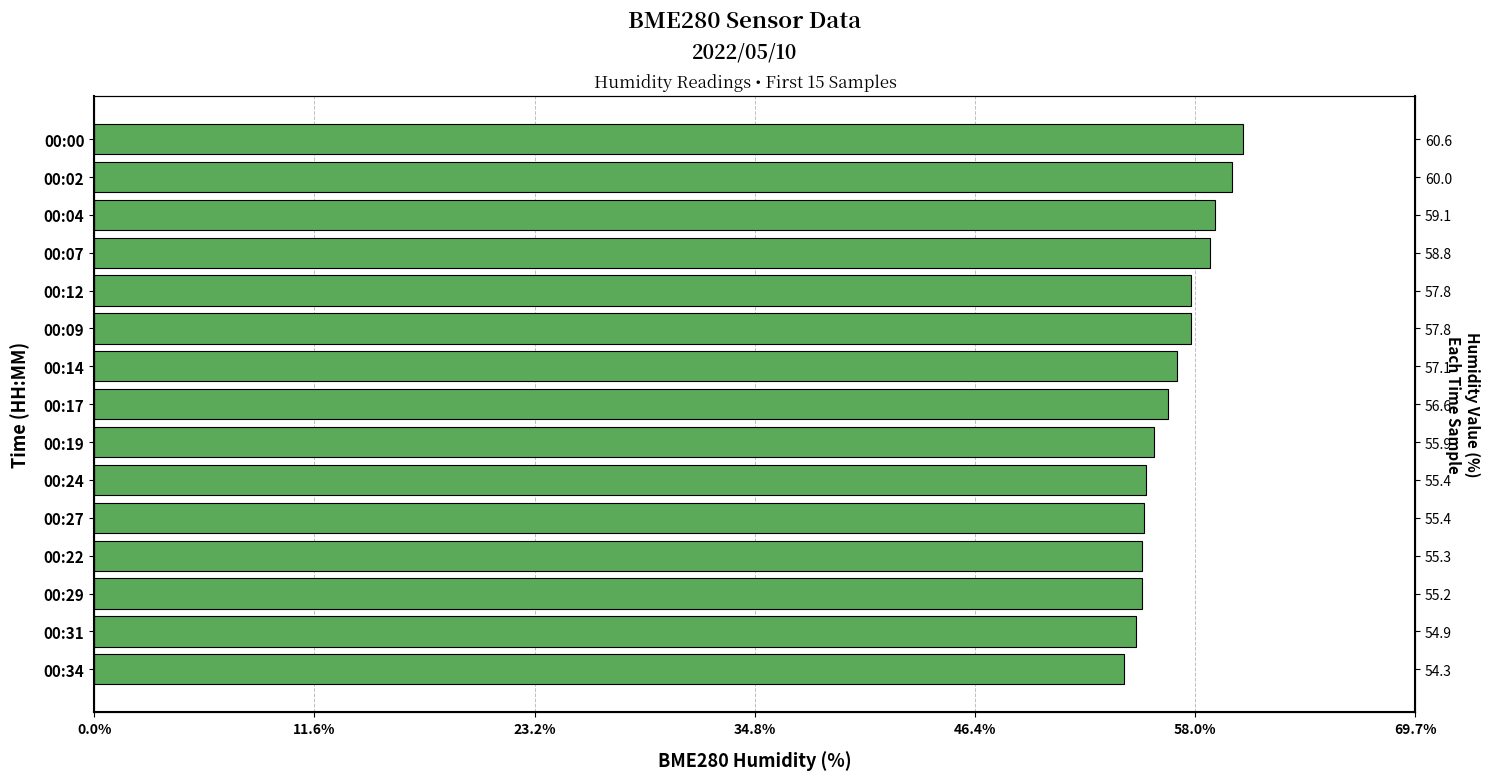

True or false: the data shows 18.2 at 00:12.

False